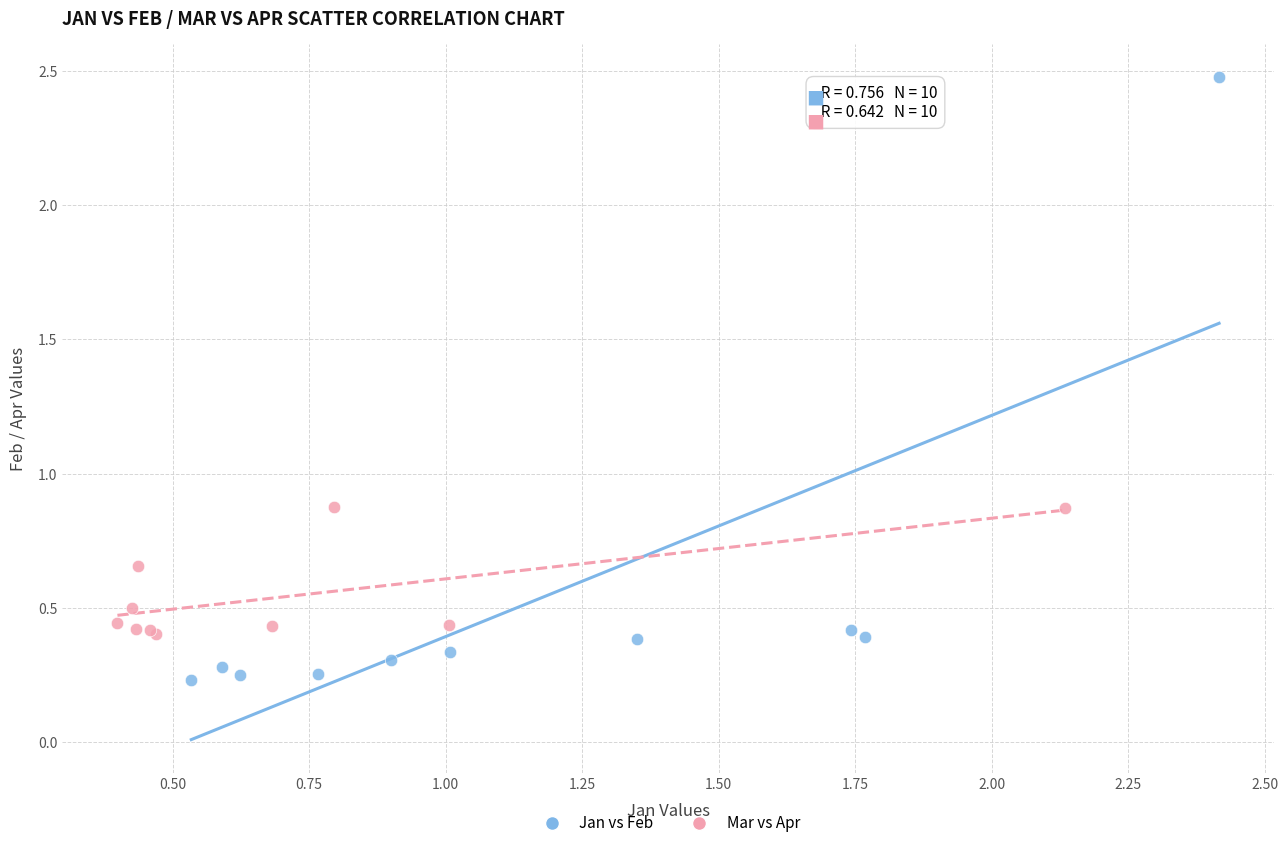

Which series reaches the maximum Y coordinate?

Jan vs Feb